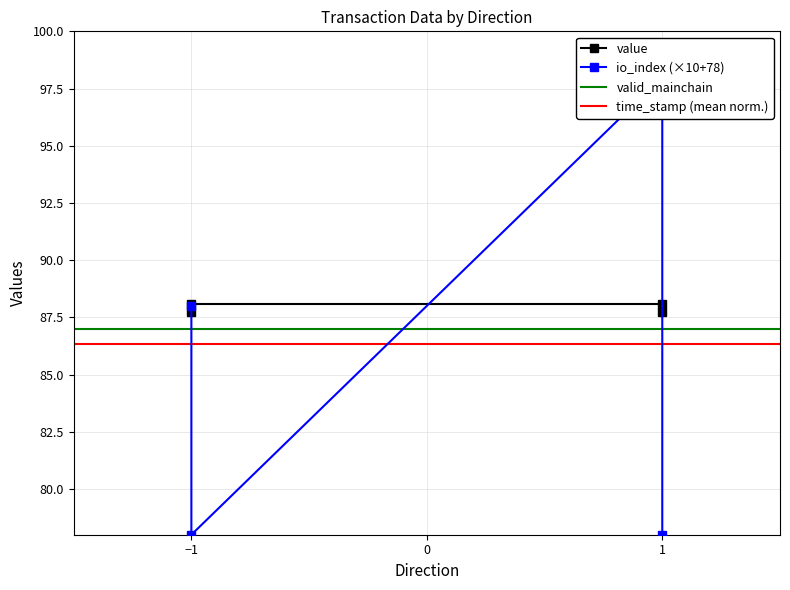

True or false: value and io_index intersect in this chart.

True